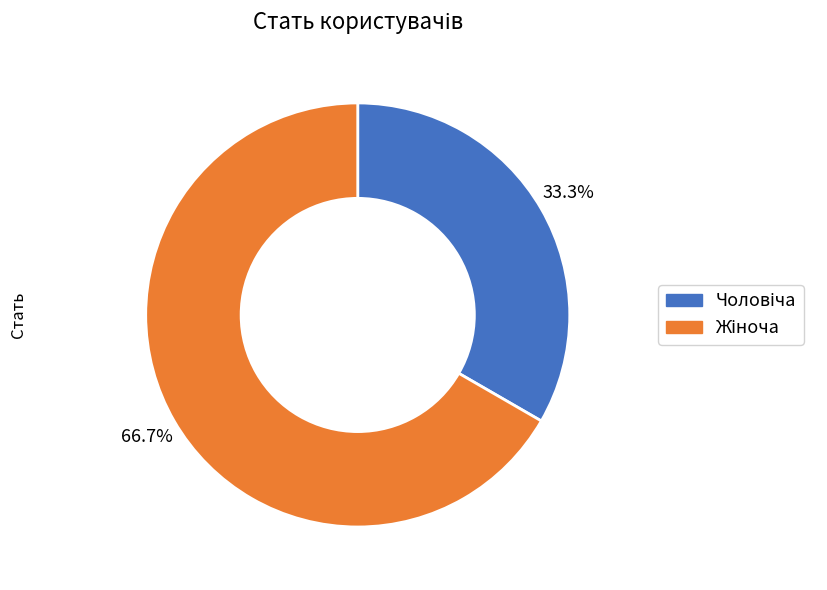

Is there a majority slice in this chart?

Yes